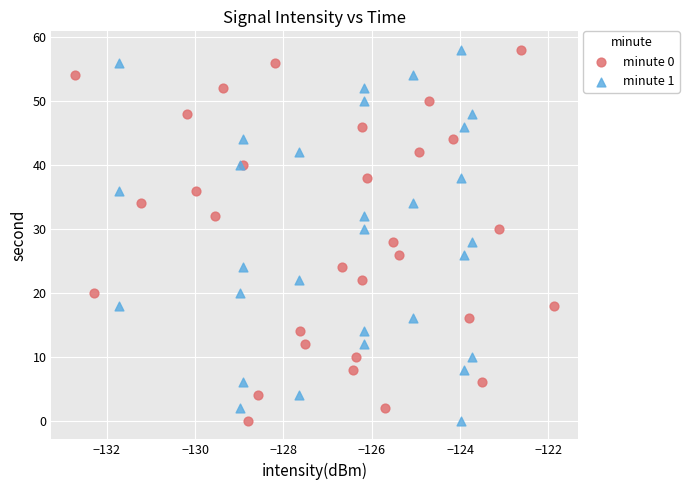

What are all the series names shown in the legend?

minute 0, minute 1